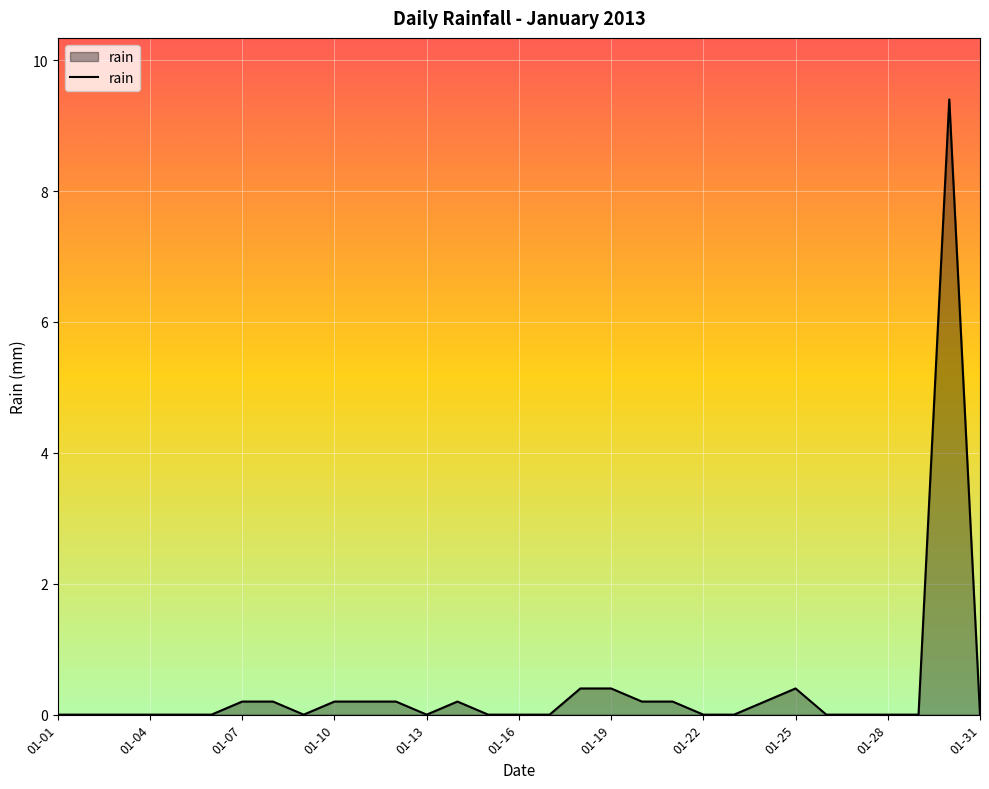

What is the average value?

0.4